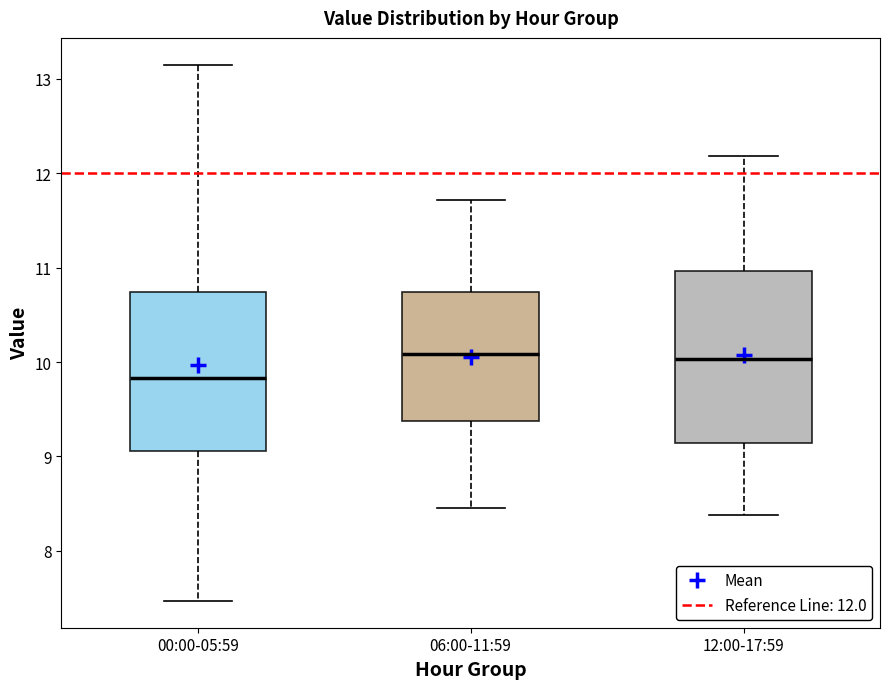

Reading left to right, read every box against the y-axis: the position of its median line, the range the box covers, and the ends of its whiskers. The values are not printed on the chart, so give them approximately, as read against the axis.

00:00-05:59: median 9.8, box 9.1 to 10.7, whiskers 7.5 to 13.2
06:00-11:59: median 10.1, box 9.4 to 10.7, whiskers 8.5 to 11.7
12:00-17:59: median 10.0, box 9.1 to 11.0, whiskers 8.4 to 12.2